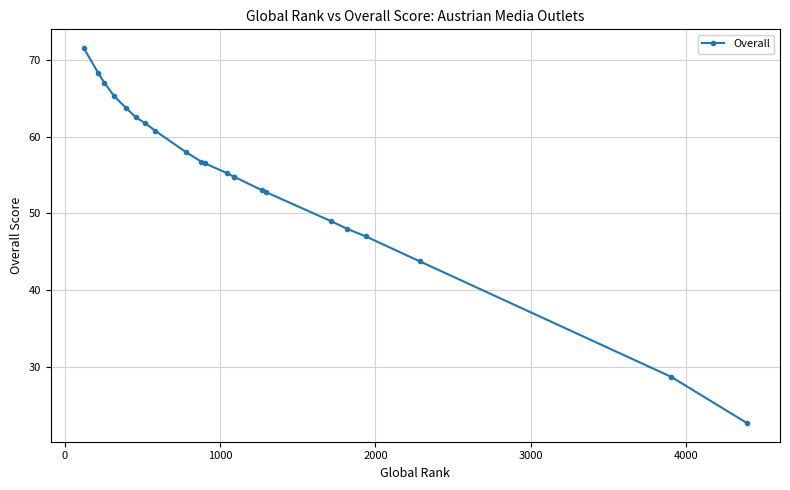

Count the number of values greater than 56.

11